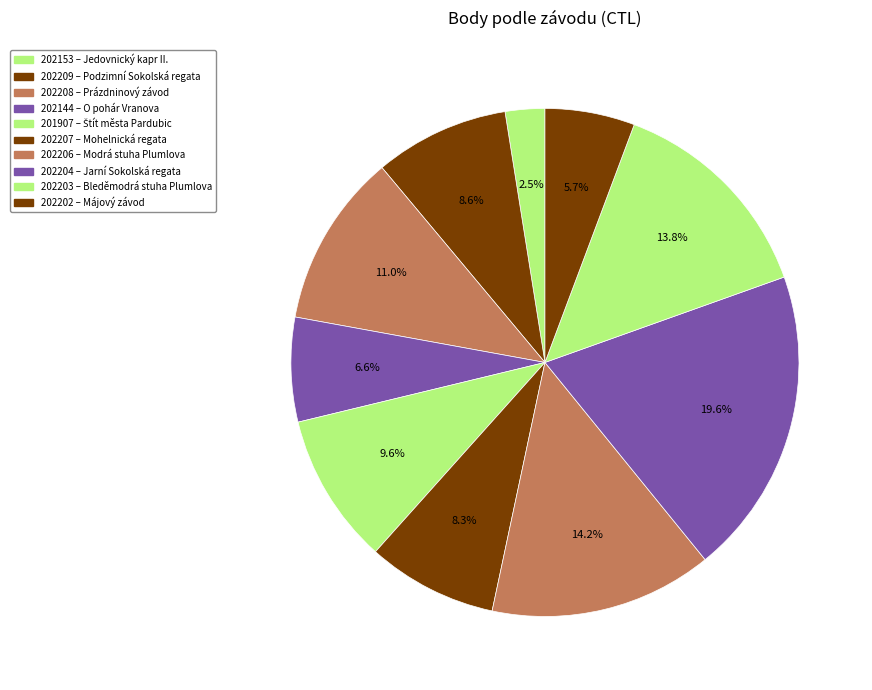

What is the change in value from 202208 to 201907?

-174